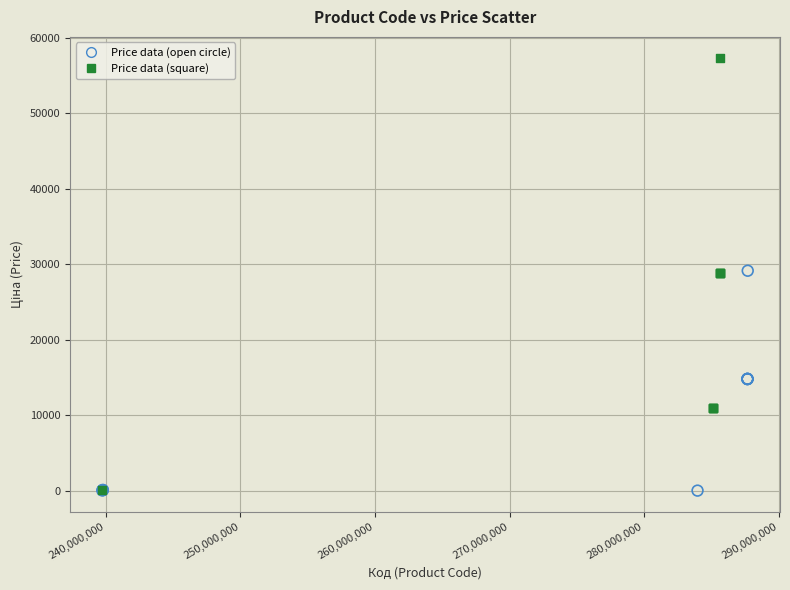

Which series contains the highest Y value?

Price data (square)